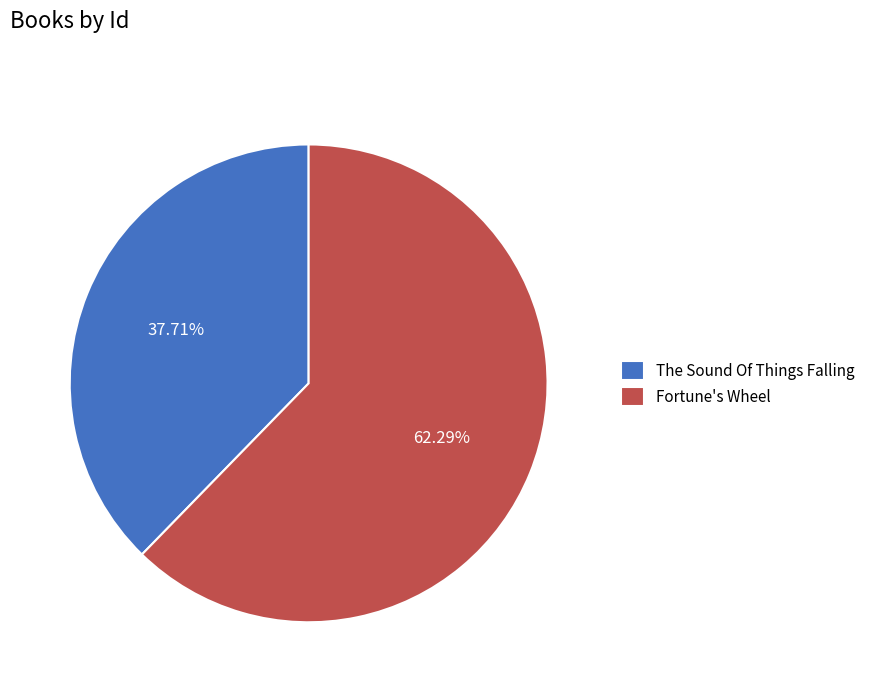

Which category has the smallest portion of the pie?

The Sound Of Things Falling